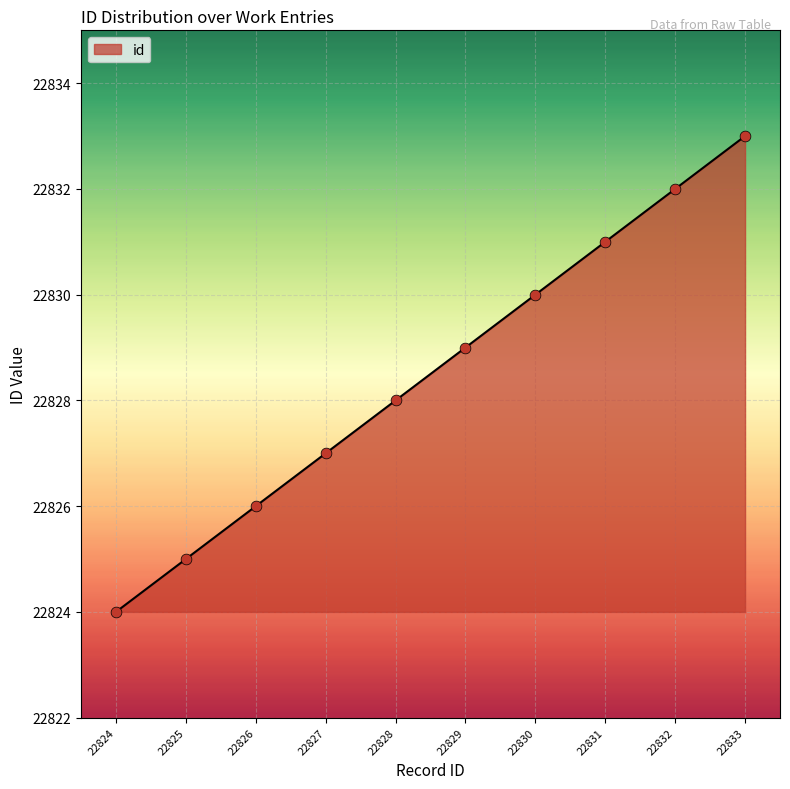

What is the ratio of the value at 22824 to the value at 22832?

1.0